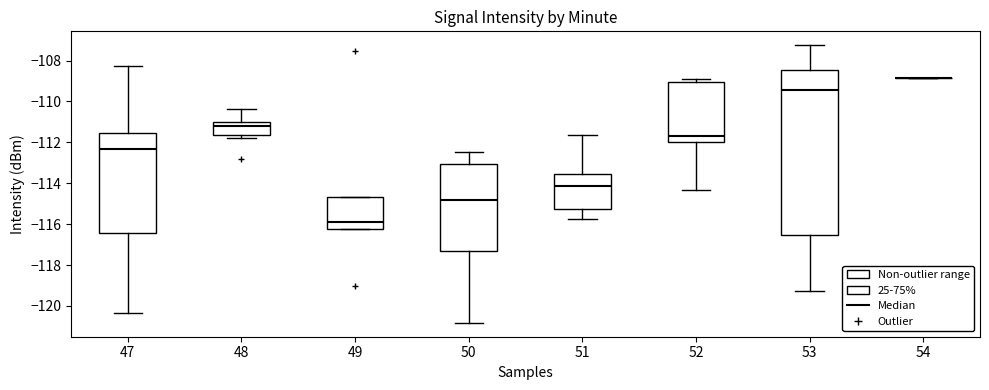

Reading left to right, transcribe this box plot: for each box, give where its median line is, the range the box spans, and where its two whiskers end, as read against the y-axis. The values are not printed on the chart, so give them approximately, as read against the axis.

47: median -112.4, box -116.4 to -111.6, whiskers -120.4 to -108.2
48: median -111.2, box -111.6 to -111.0, whiskers -111.8 to -110.4
49: median -115.8, box -116.2 to -114.6, whiskers -116.2 to -114.6
50: median -114.8, box -117.4 to -113.0, whiskers -120.8 to -112.4
51: median -114.2, box -115.2 to -113.6, whiskers -115.8 to -111.6
52: median -111.6, box -112.0 to -109.0, whiskers -114.4 to -108.8
53: median -109.4, box -116.6 to -108.4, whiskers -119.2 to -107.2
54: box collapsed to a line at -108.8, whiskers -108.8 to -108.8